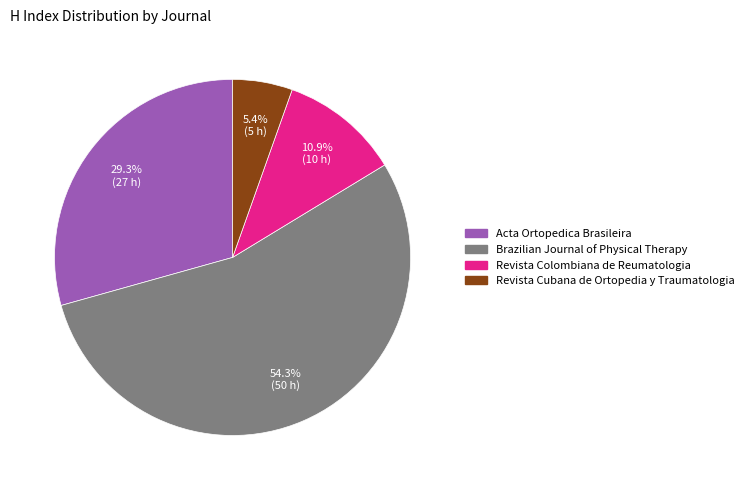

Which has a higher value, Revista Colombiana de Reumatologia or Acta Ortopedica Brasileira?

Acta Ortopedica Brasileira